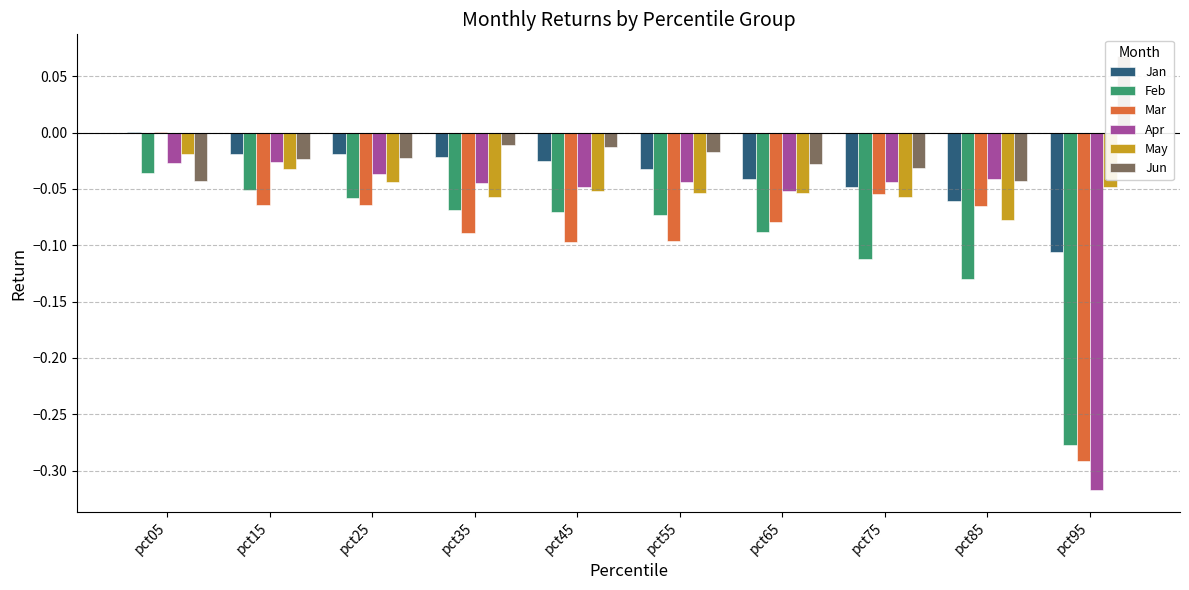

How many bars are there in each group?

6